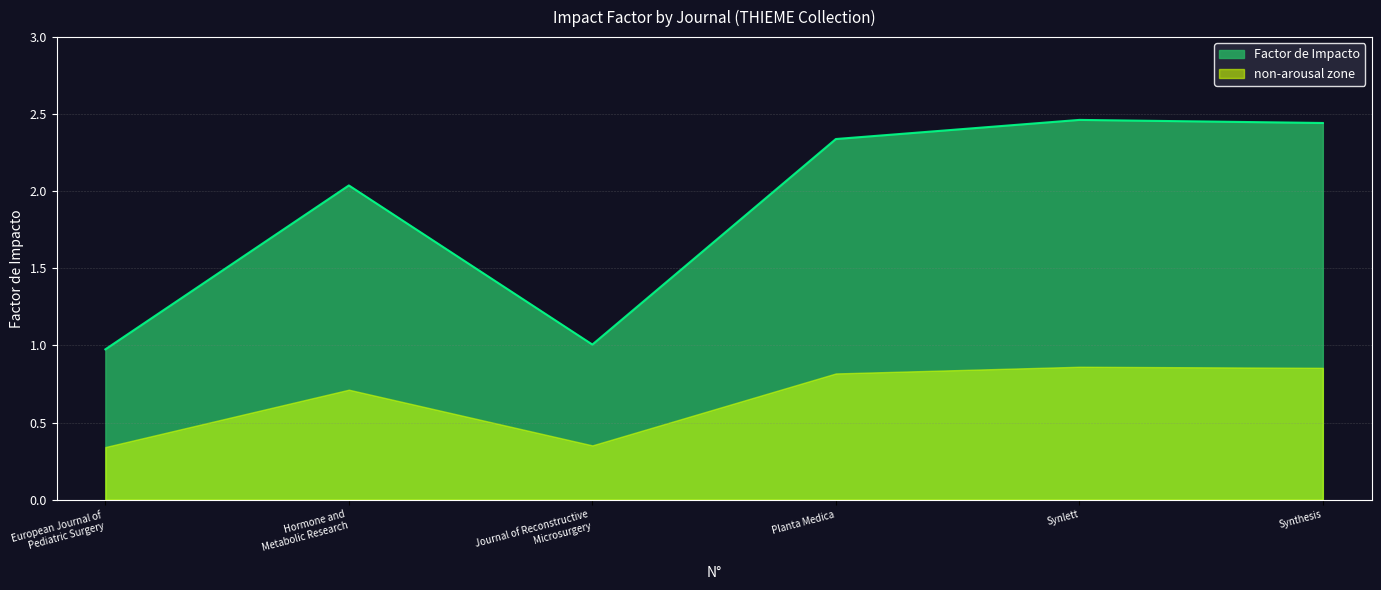

How many values are below 2?

2